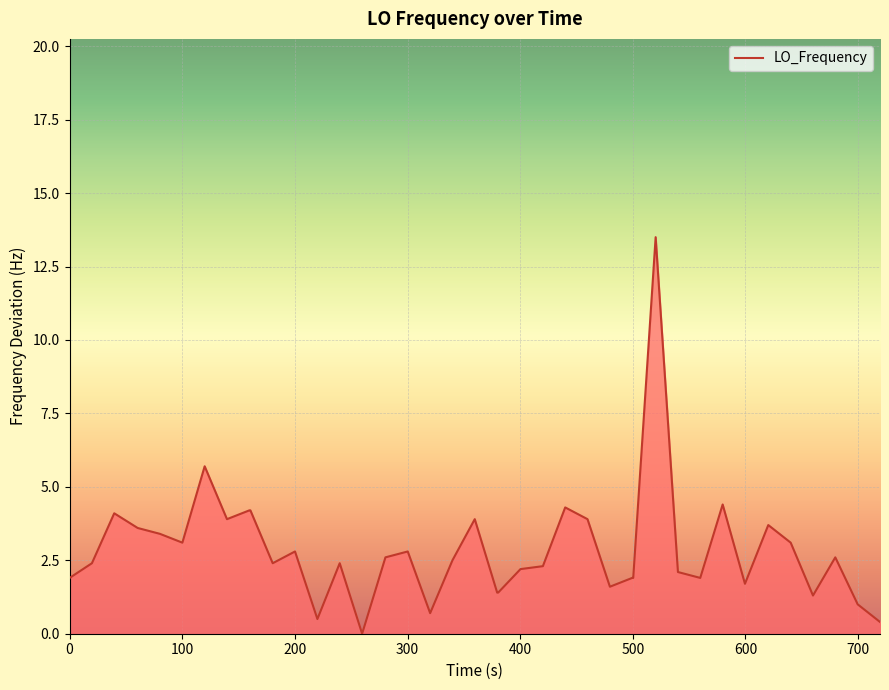

Does the chart display data point markers on the line(s)?

No